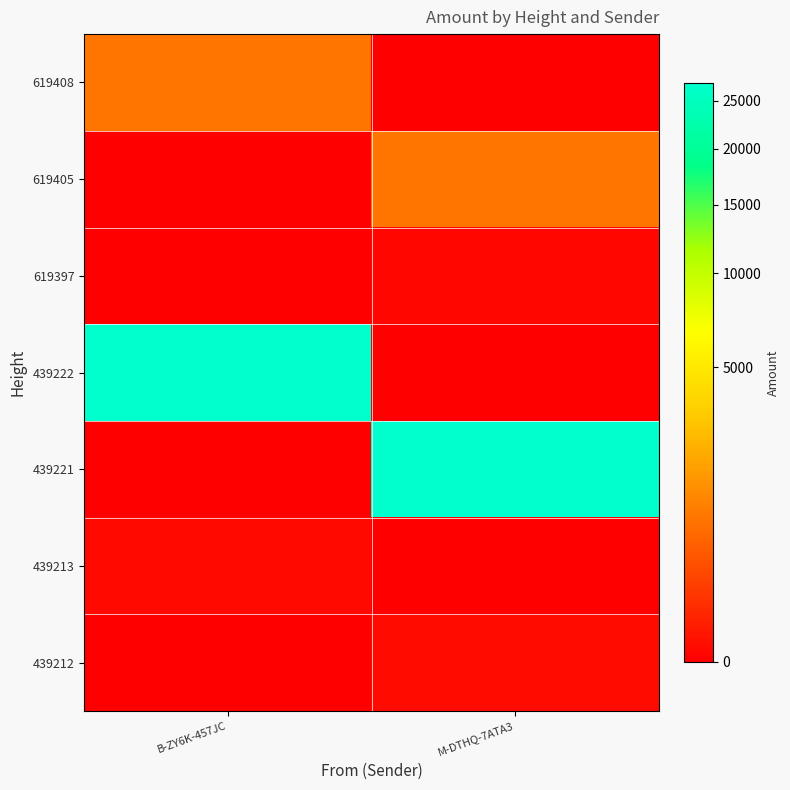

How many distinct data groups are displayed?

7